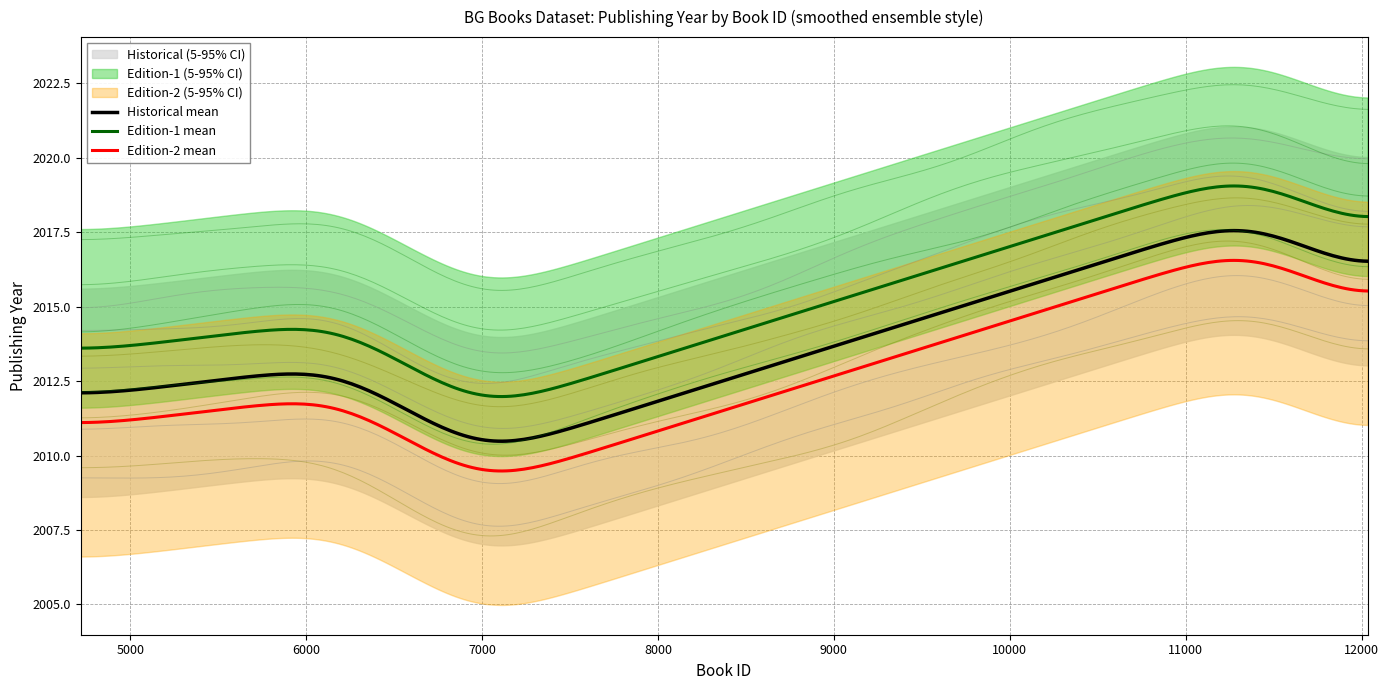

True or false: Edition-1 mean and Historical mean intersect in this chart.

False